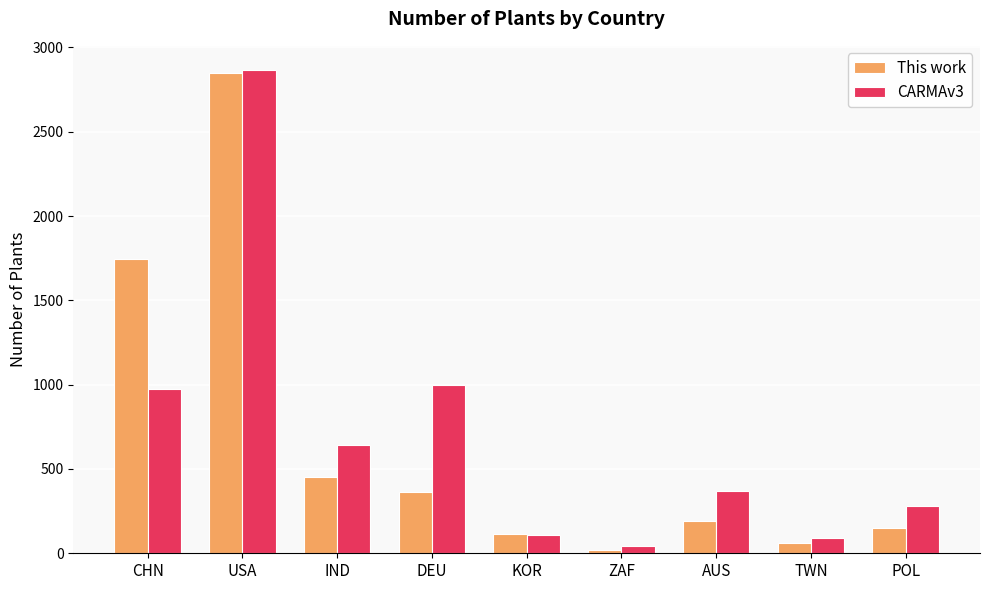

Reading left to right, extract all data points from this chart.

This work: 1744	2847	450	365	113	22	190	58	150
CARMAv3: 977	2866	641	997	107	43	368	92	282